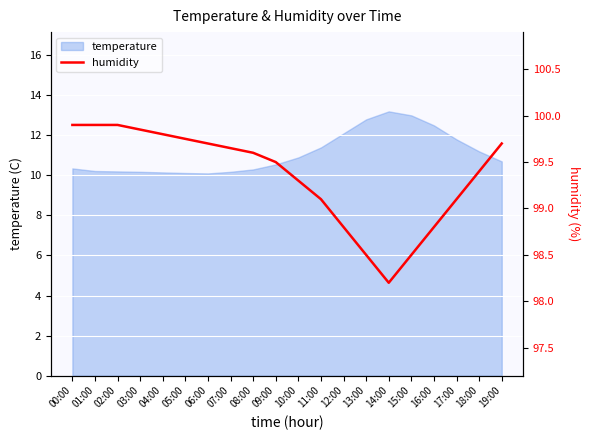

The chart shows a value of 153.0 at 11:00. True or false?

False